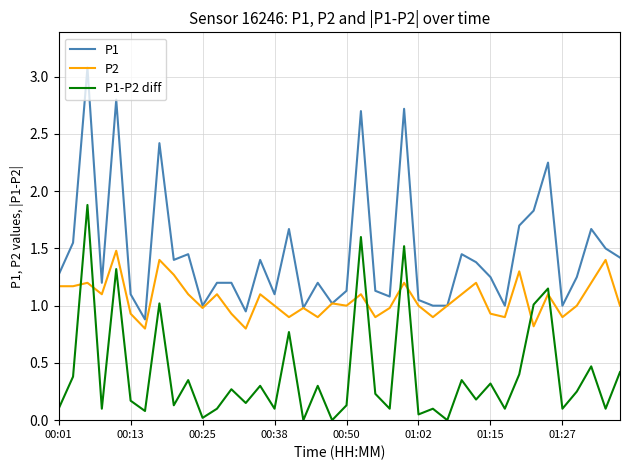

Which series has the largest total across all categories?

P1